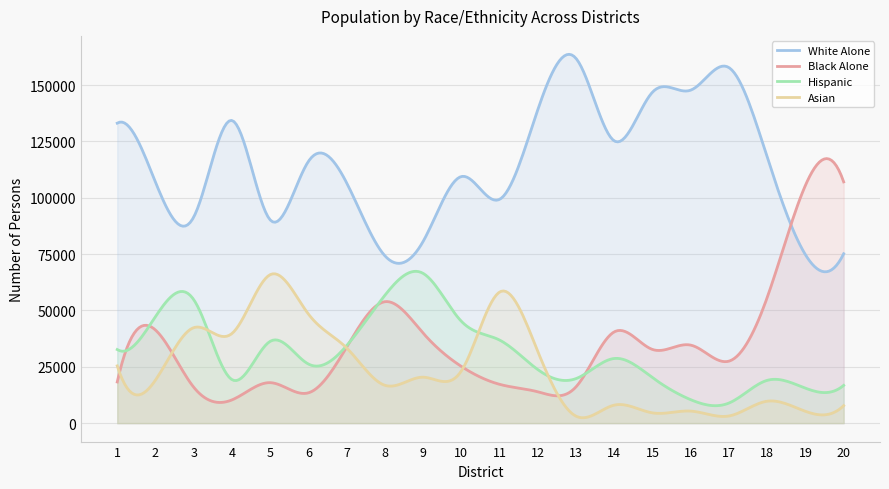

Reading left to right, transcribe all the data shown in this chart.

White Alone: 133127	106960	91470	134330	90201	116169	106640	74280	80646	109445	99327	139128	161863	125262	146910	147797	157788	118014	74746	75185
Black Alone: 18270	41326	15949	10316	17972	13456	33732	53902	39961	25179	17230	13916	16124	40518	32695	34625	27516	55791	105560	107071
Hispanic: 32668	47276	54827	19312	36308	26231	34391	56740	66474	45216	36869	23762	19775	28700	20187	10403	8930	18994	15519	16765
Asian: 25424	19114	42381	39778	65900	48419	33368	16797	20401	23179	58179	31812	3087	8002	4559	5350	3188	9738	5247	7761